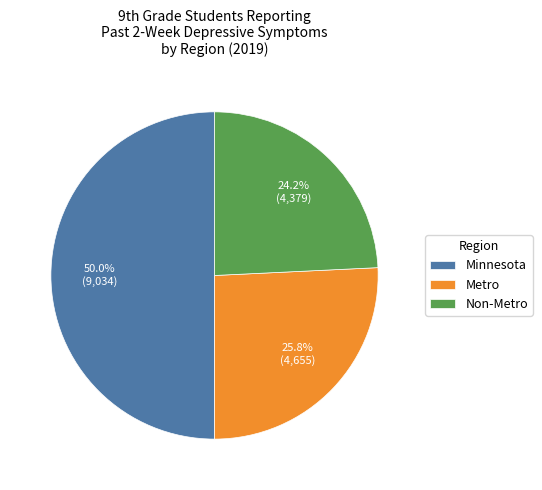

Is the sum of Metro and Minnesota greater than half?

Yes